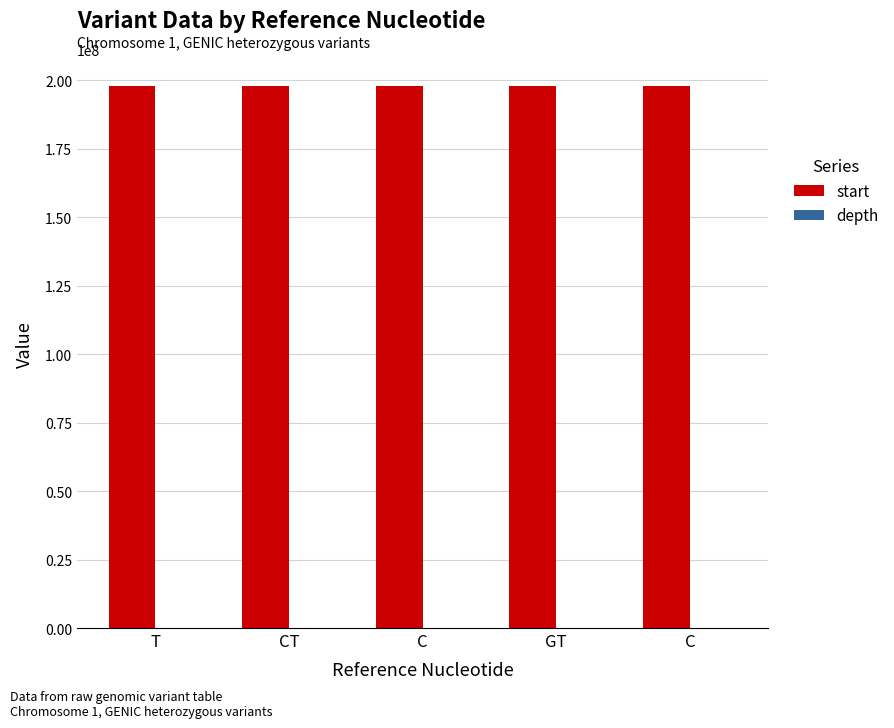

At T, list the series in order from smallest to largest.

depth, start